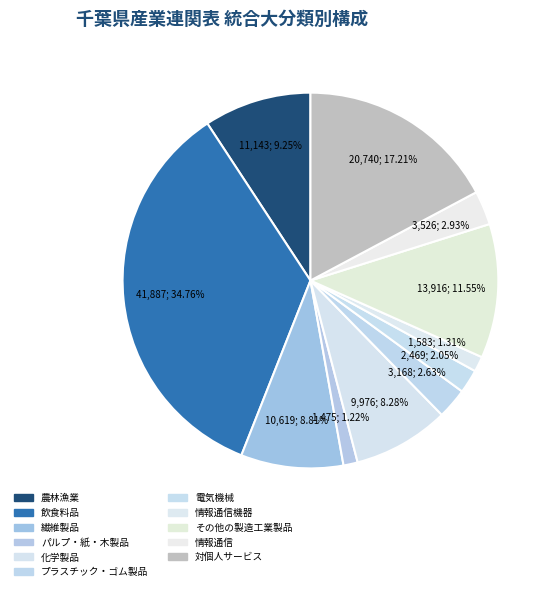

To the nearest percent, what is the difference between the largest and smallest slice percentages?

34%